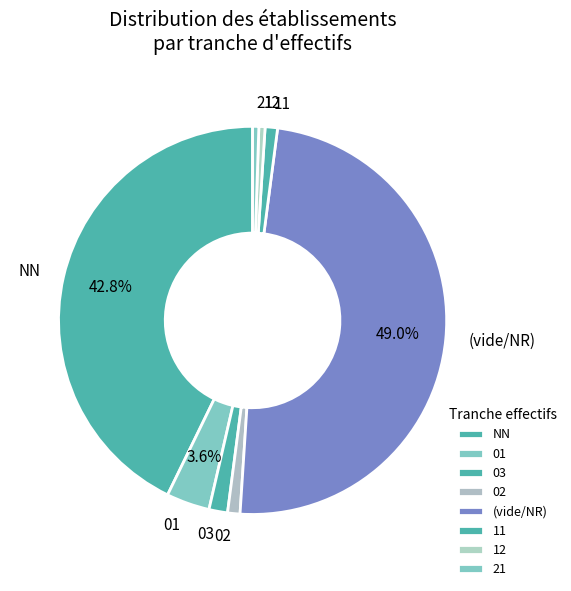

To the nearest percent, what portion does 11 represent?

1%